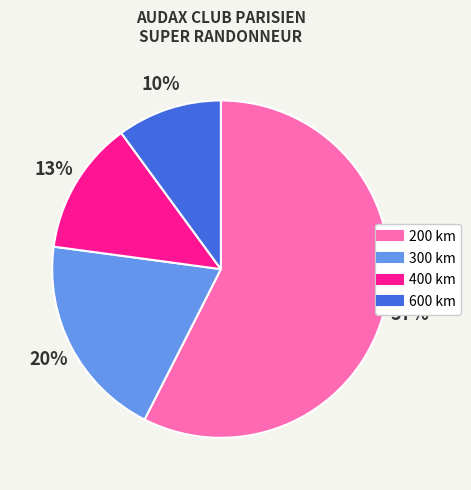

Is there a majority slice in this chart?

Yes